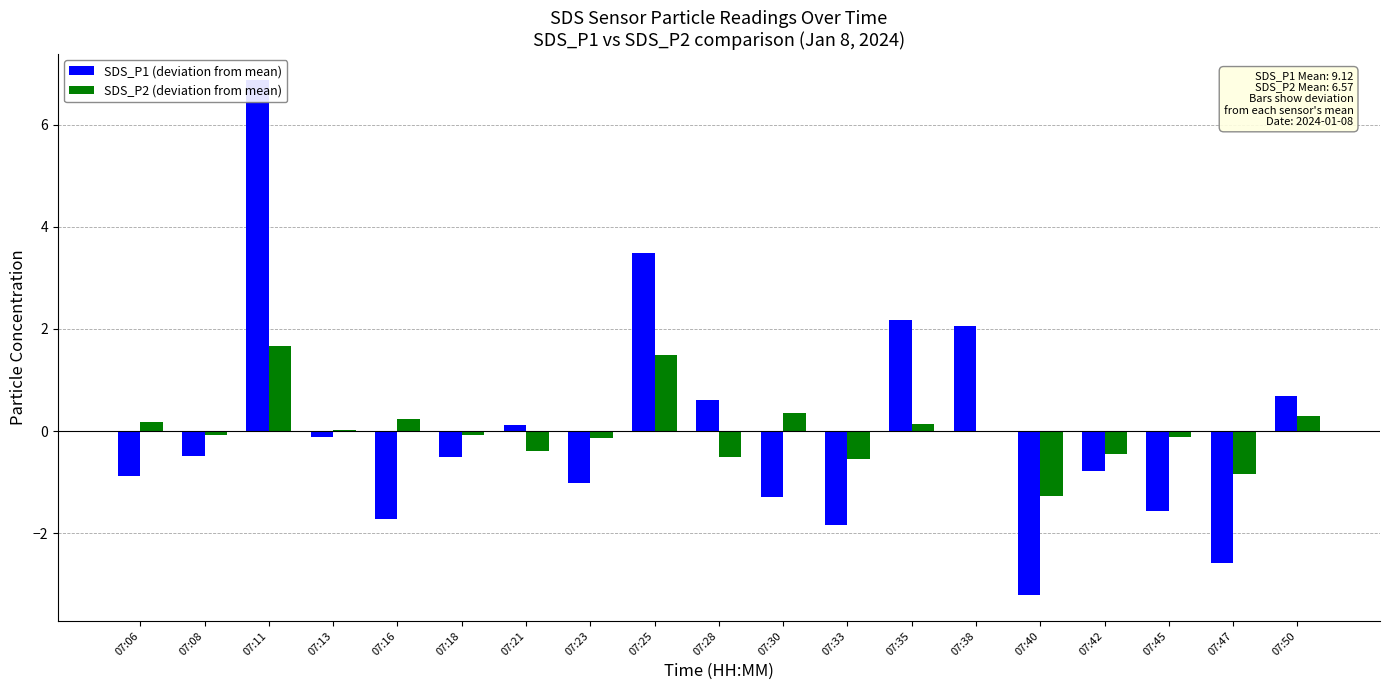

What is the total value across all series at 07:23?

-1.2